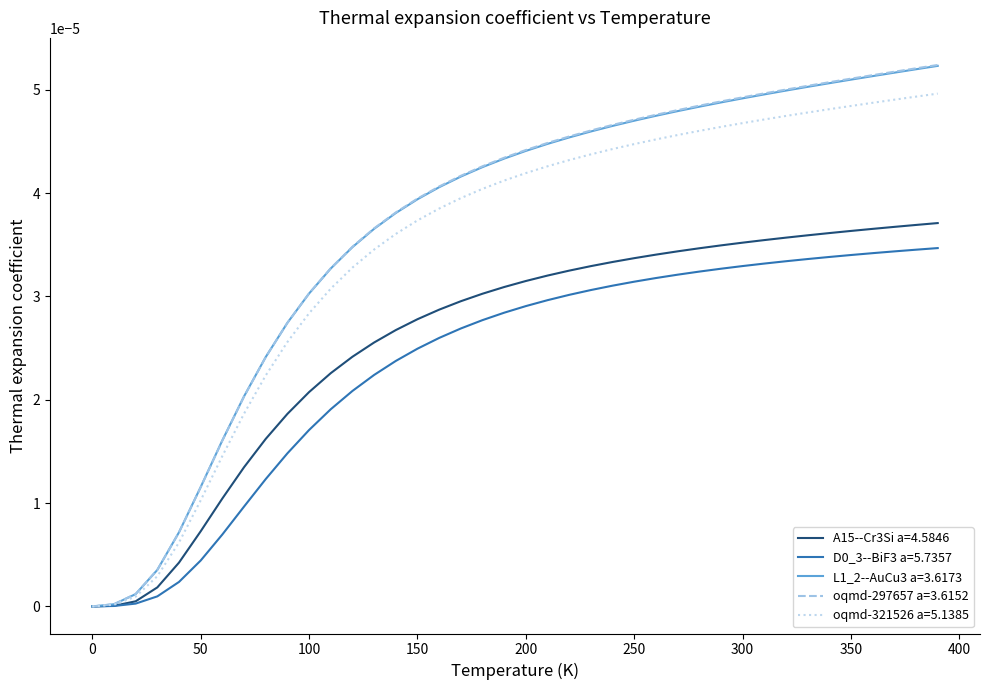

How many lines are shown in the chart?

5